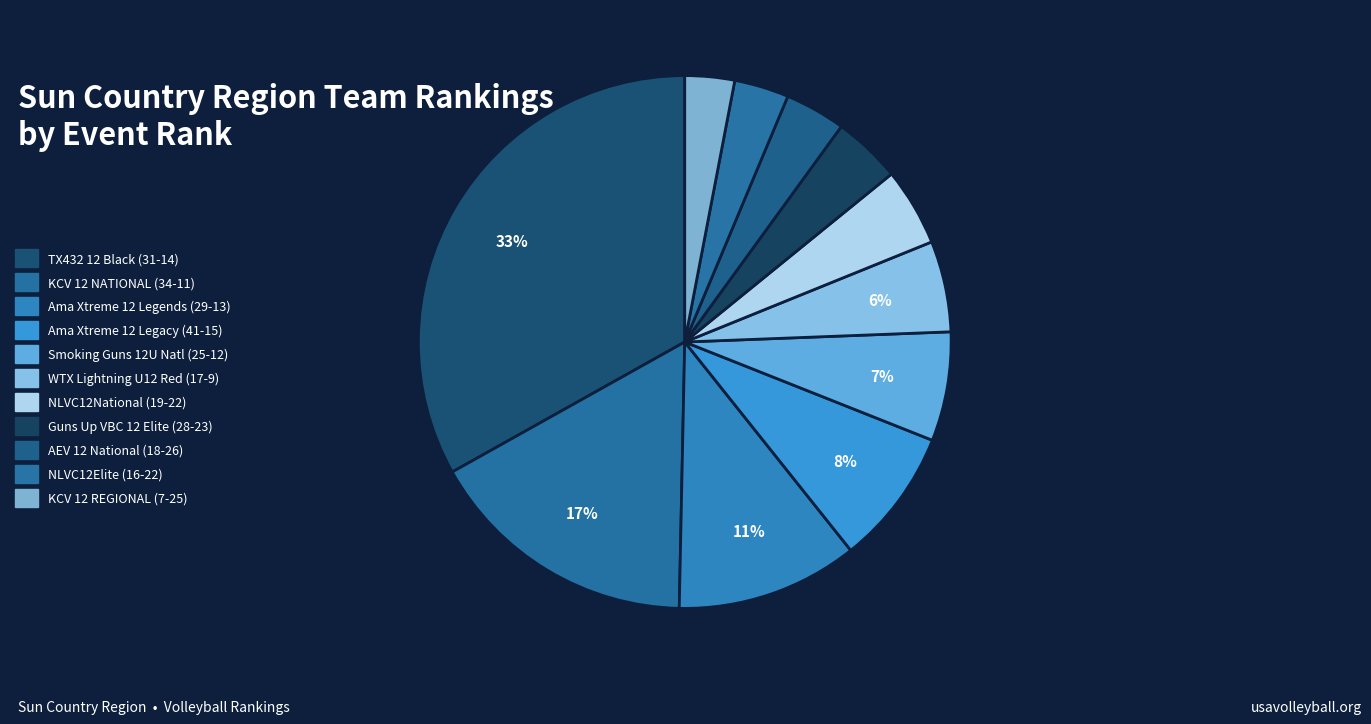

Count the number of slices in the pie.

11